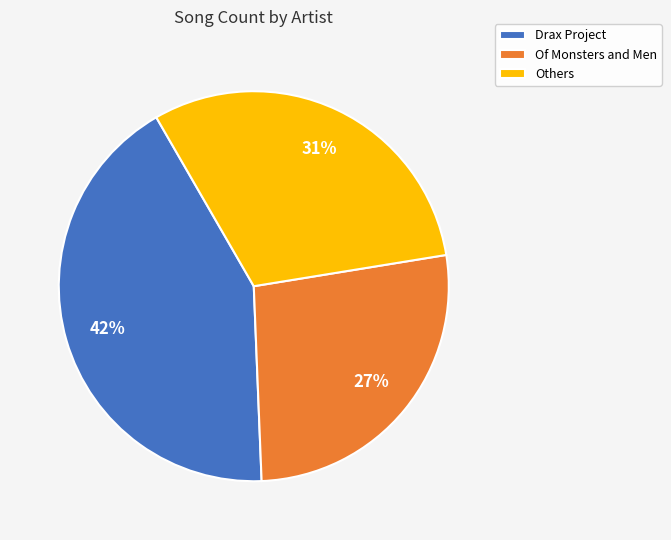

Count the number of slices in the pie.

3